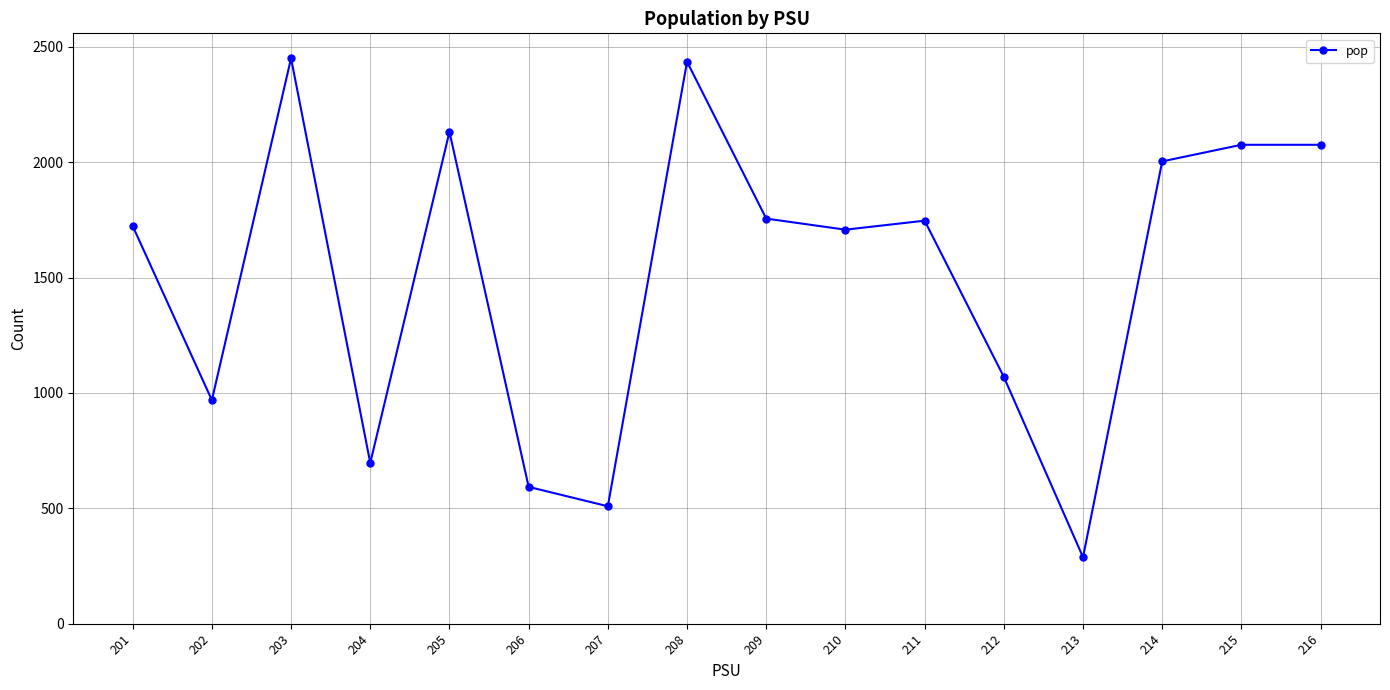

What is the maximum value shown in the chart?

2451